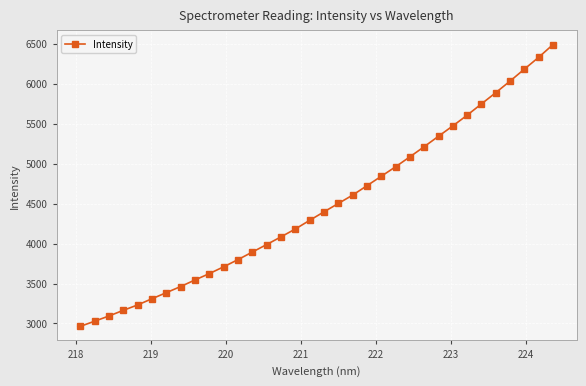

What is the value of the 15th point from the left?

4083.8